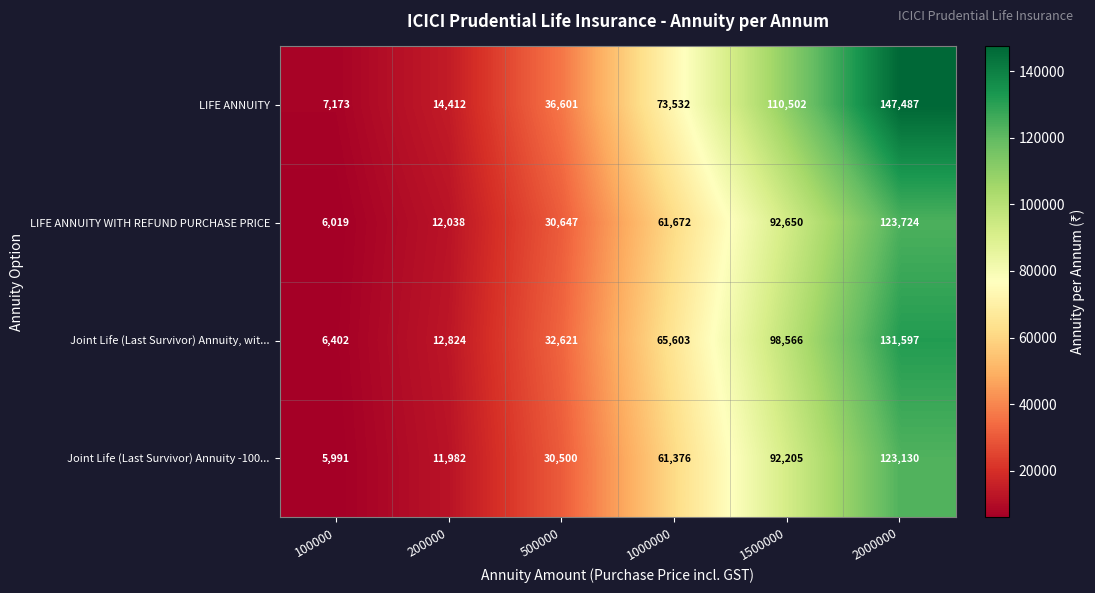

Is it true that LIFE ANNUITY equals 22084 at 200000?

False